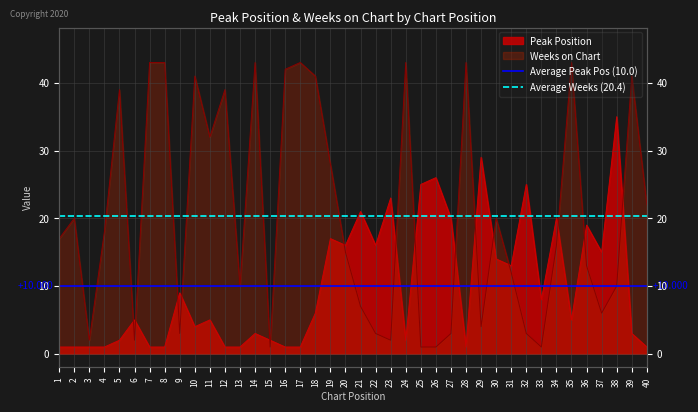

What is the value of the Average Peak Pos (10.0) point at the 2nd from the left?

10.0